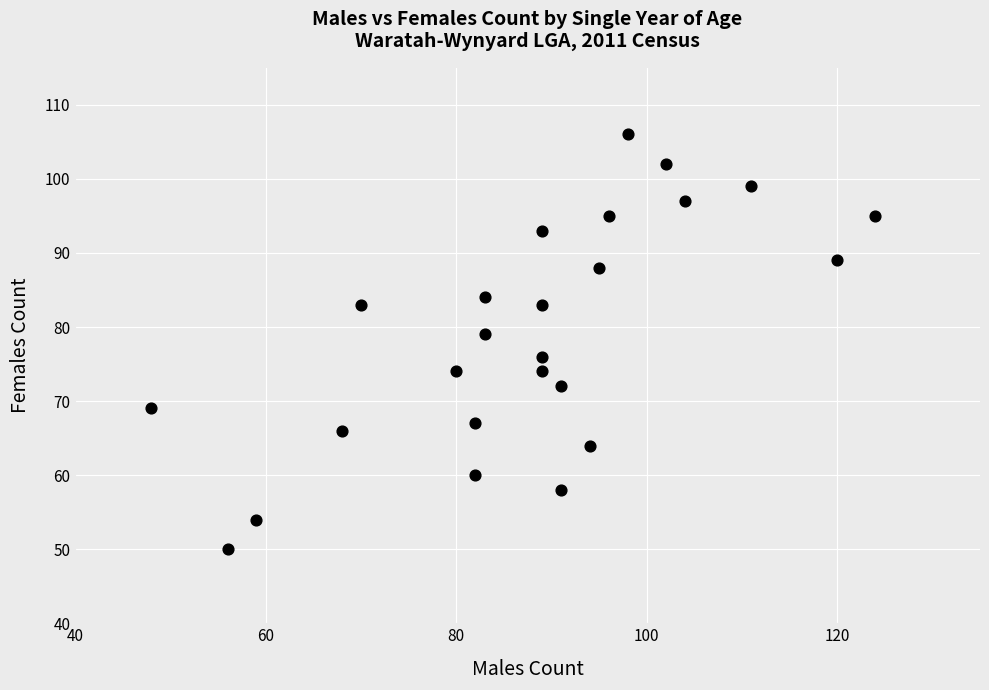

What is the range of X values (max minus min)?

76